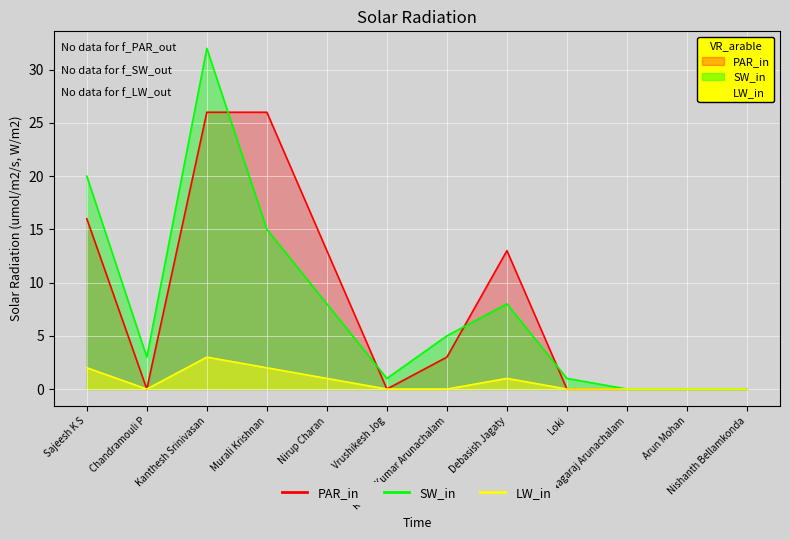

Which has a higher value, Sajeesh K S or Murali Krishnan?

Murali Krishnan